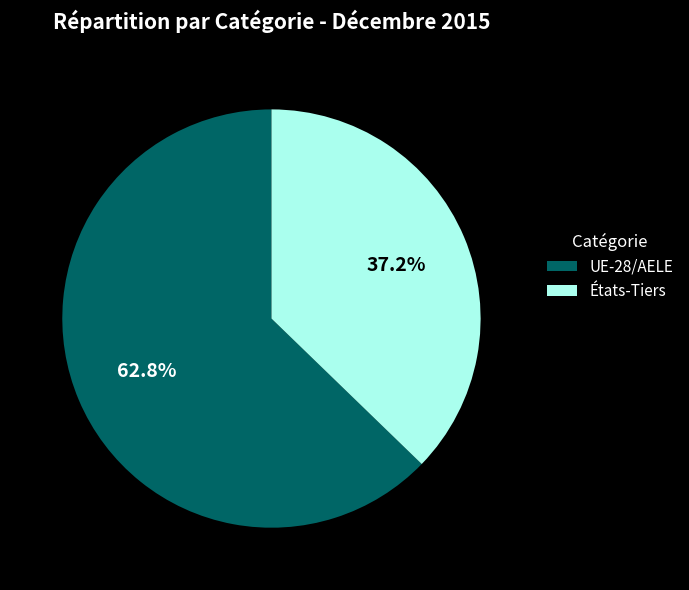

What percentage is NOT represented by États-Tiers?

62.8%